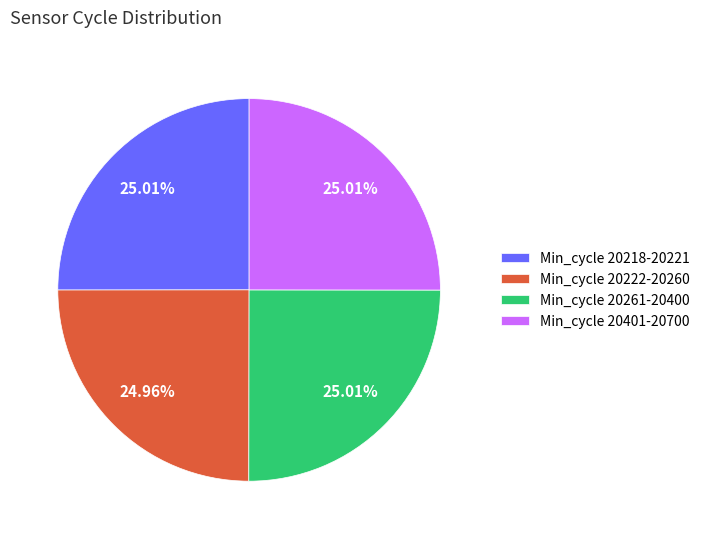

Approximately how many times larger is the value at Min_cycle 20222-20260 compared to Min_cycle 20218-20221?

1.0